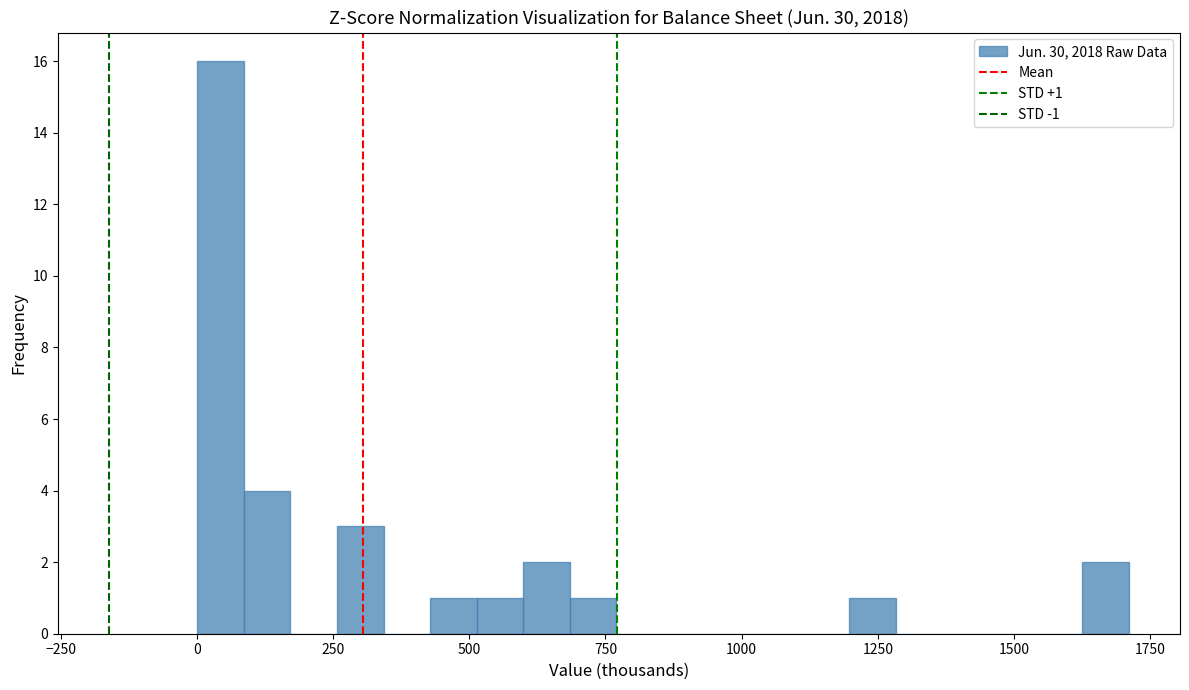

Read against the x-axis, roughly where is the centre of the tallest bar?

50